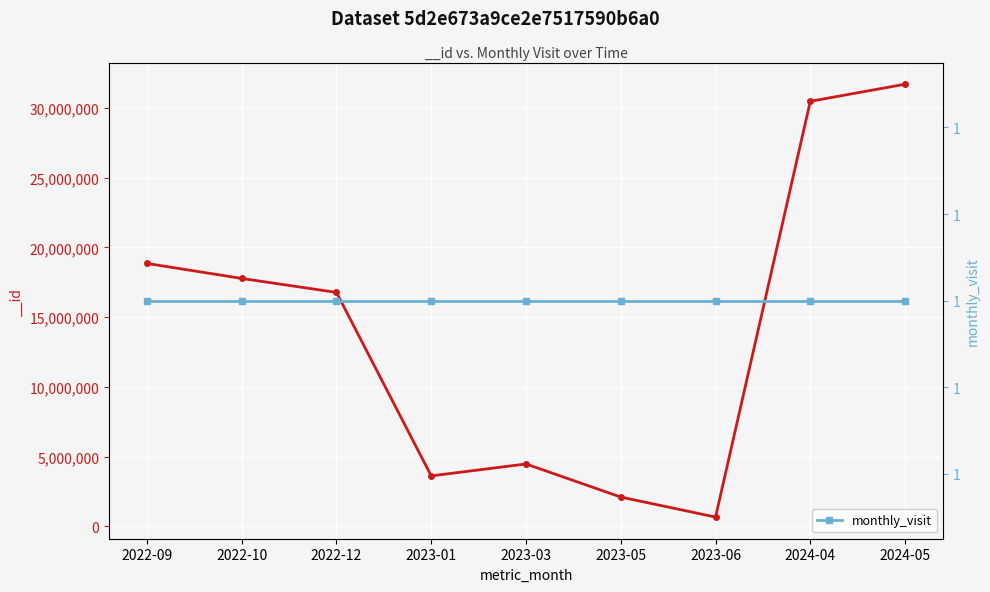

What is the average value?

14047571